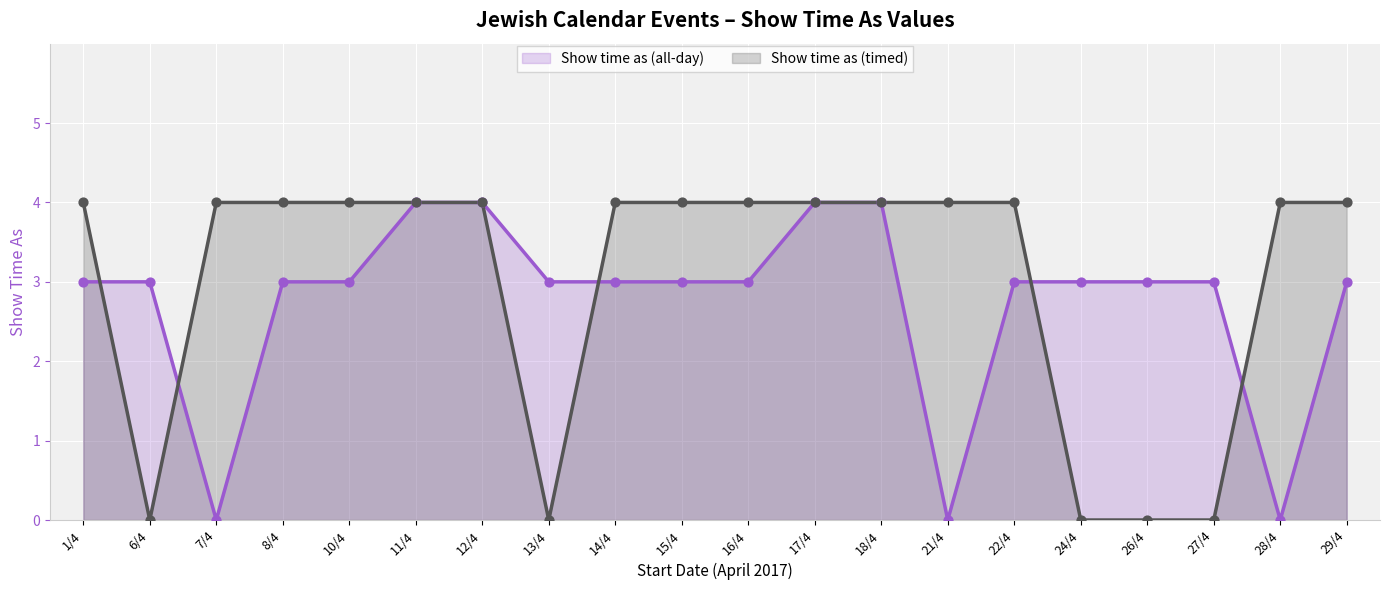

Which series has the largest total across all categories?

Show time as (timed) (line)